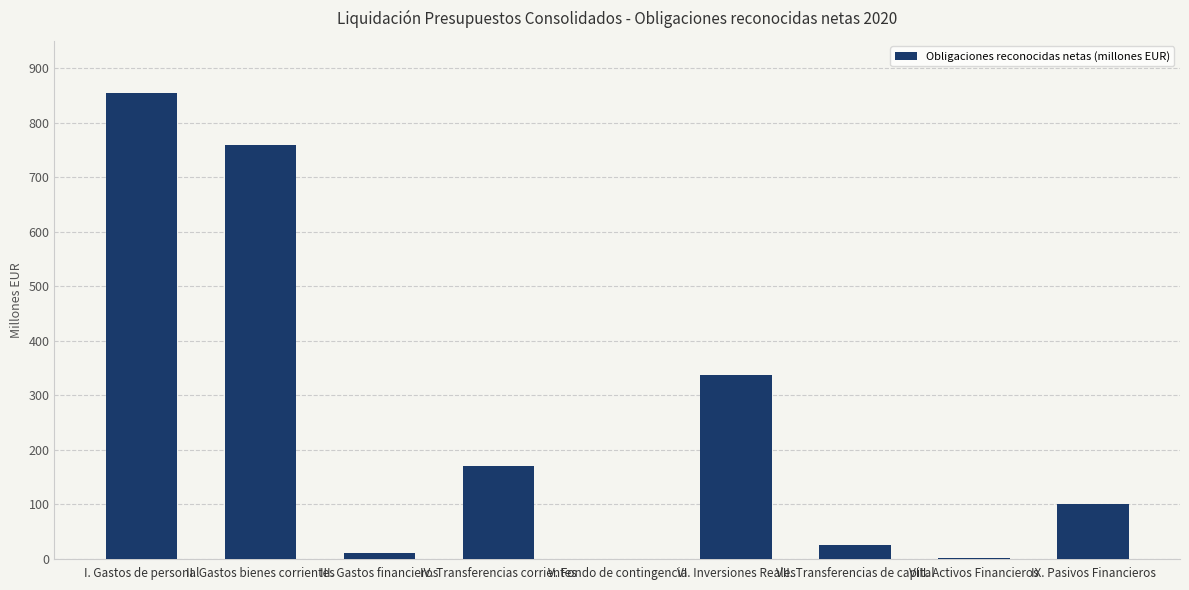

Where does the data first go above 101?

I. Gastos de personal